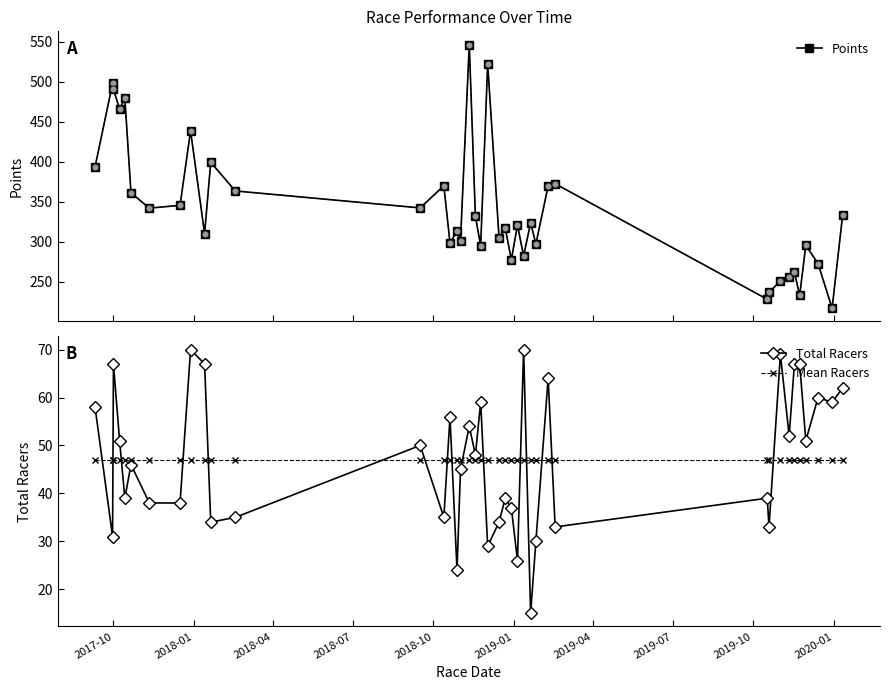

What is the value of the Total Racers point at the 17th from the left?

45.0